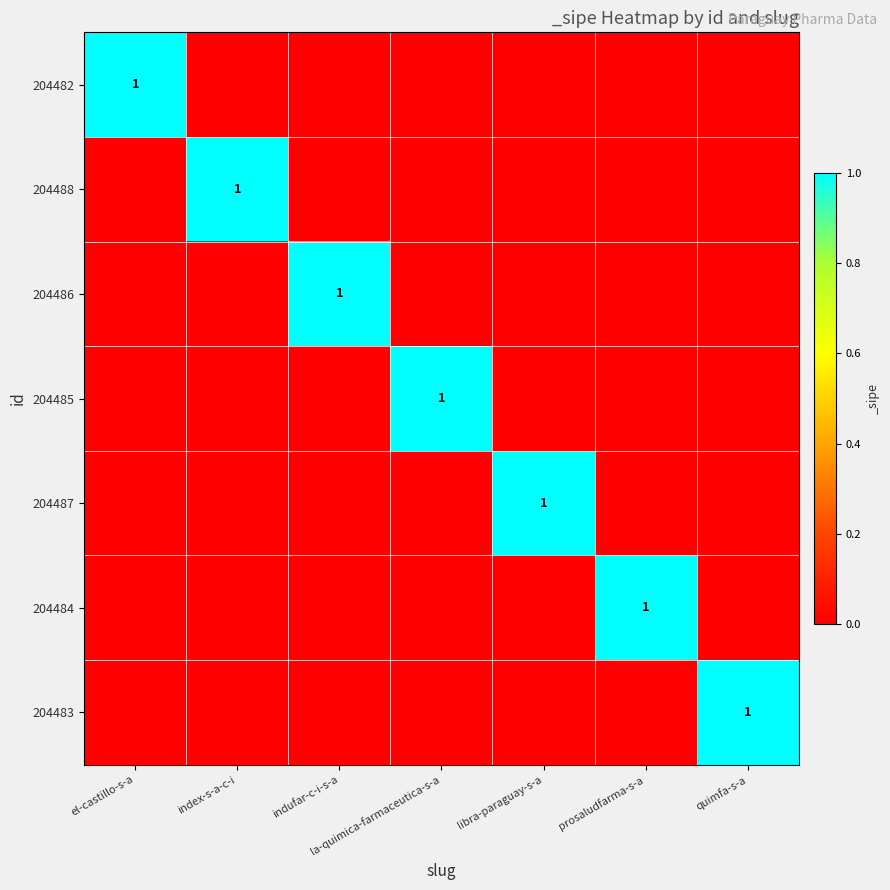

The 204483 series shows 1 at quimfa-s-a. True or false?

True